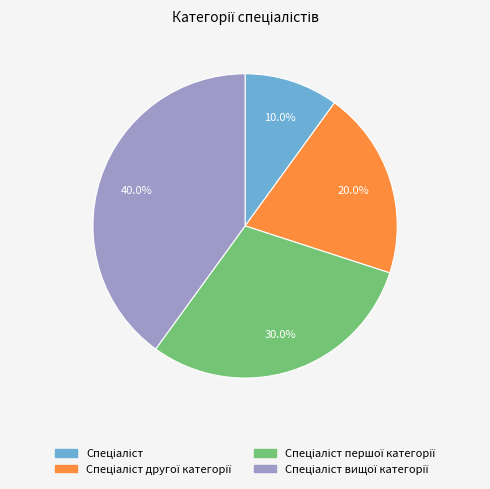

Is there any slice that represents more than half of the pie?

No